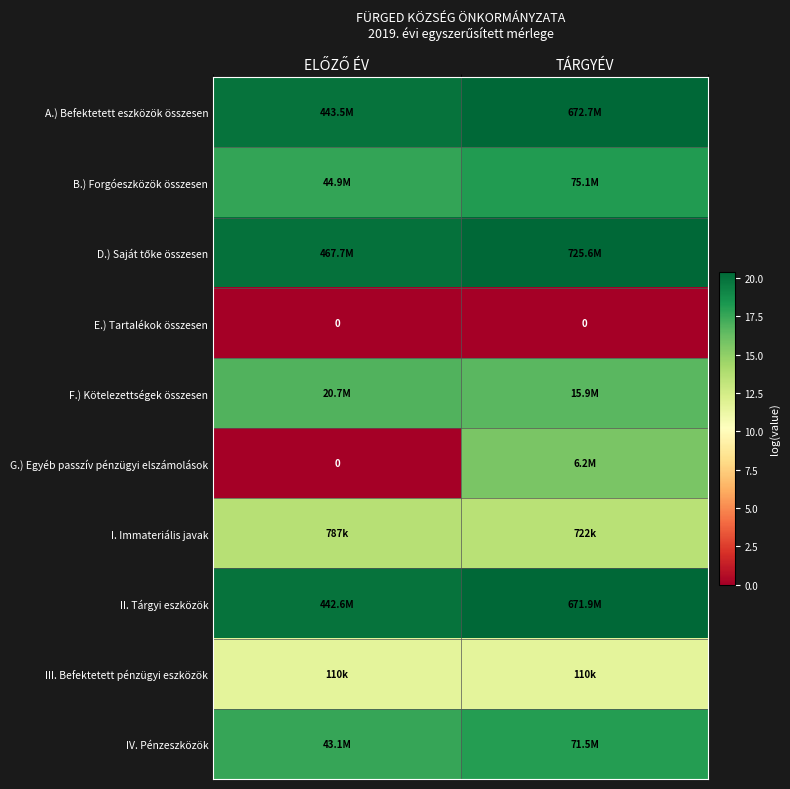

The value of B.) Forgóeszközök összesen at ELŐZŐ ÉV is 17.6. True or false?

True